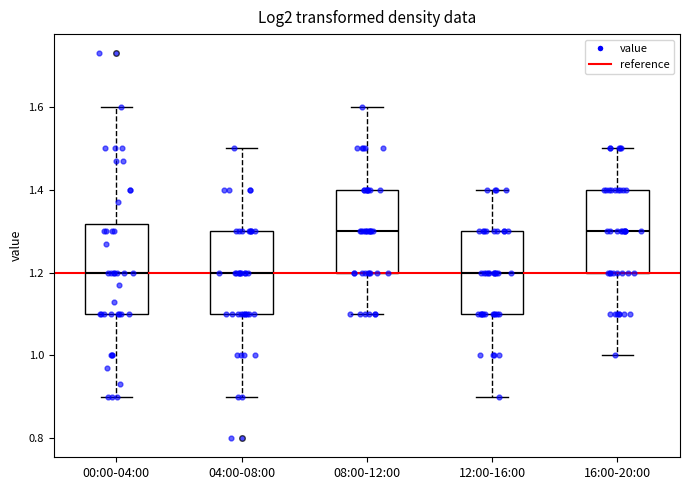

Reading left to right, transcribe this box plot: for each box, give where its median line is, the range the box spans, and where its two whiskers end, as read against the y-axis. The values are not printed on the chart, so give them approximately, as read against the axis.

00:00-04:00: median 1.20, box 1.10 to 1.32, whiskers 0.90 to 1.60
04:00-08:00: median 1.20, box 1.10 to 1.30, whiskers 0.90 to 1.50
08:00-12:00: median 1.30, box 1.20 to 1.40, whiskers 1.10 to 1.60
12:00-16:00: median 1.20, box 1.10 to 1.30, whiskers 0.90 to 1.40
16:00-20:00: median 1.30, box 1.20 to 1.40, whiskers 1.00 to 1.50